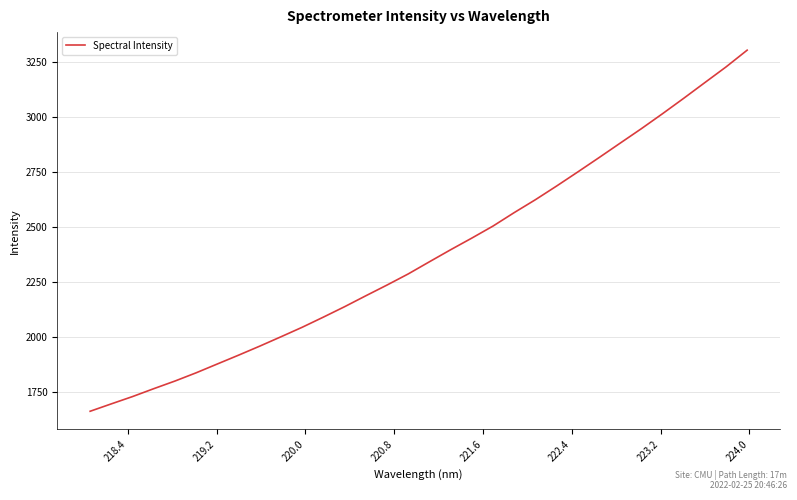

What is the smallest value displayed?

1662.4